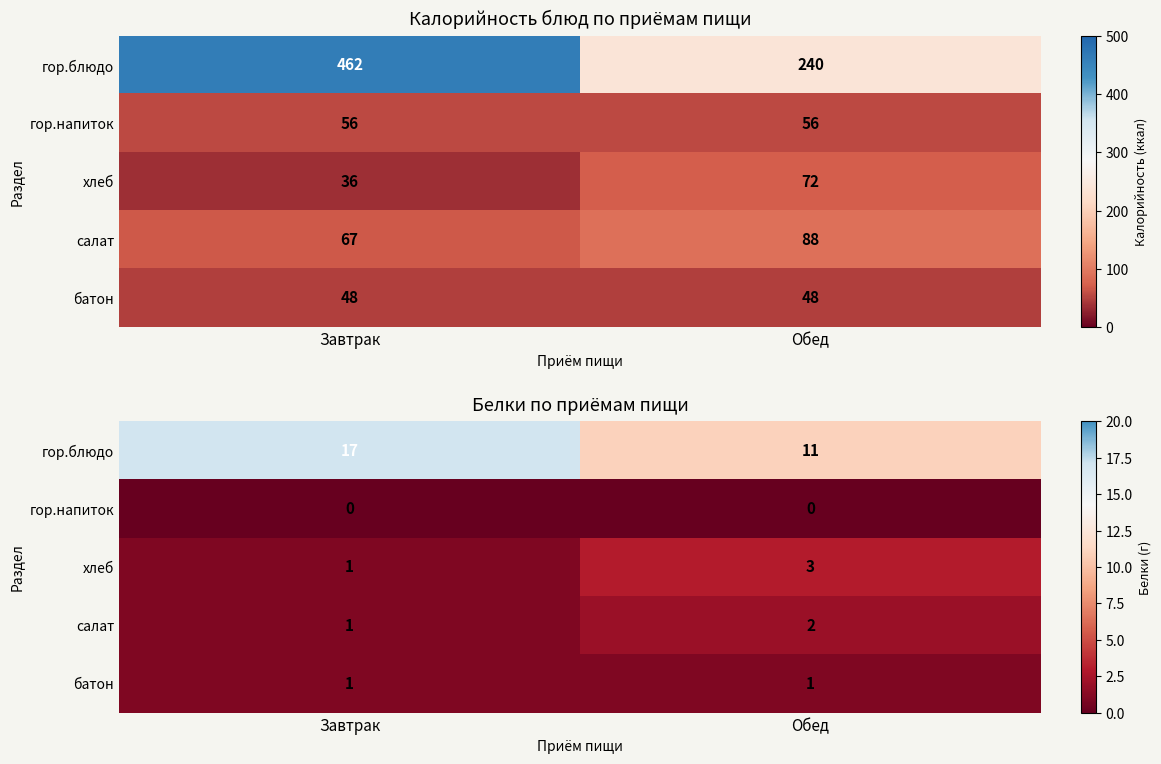

What is the sum of all салат values?

3